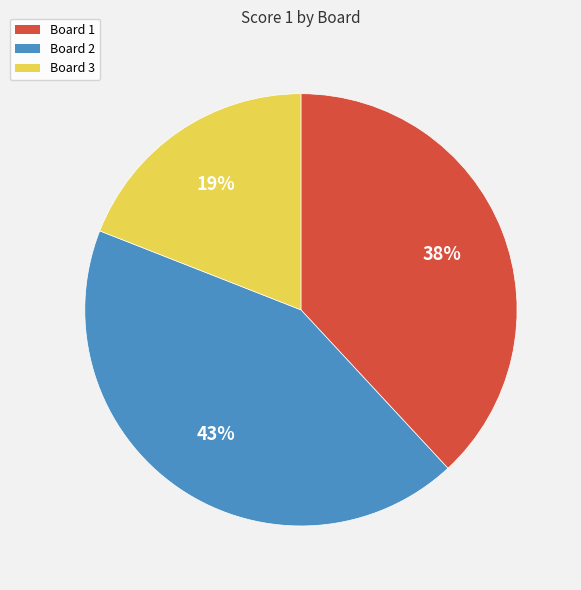

Does any single category account for the majority?

No